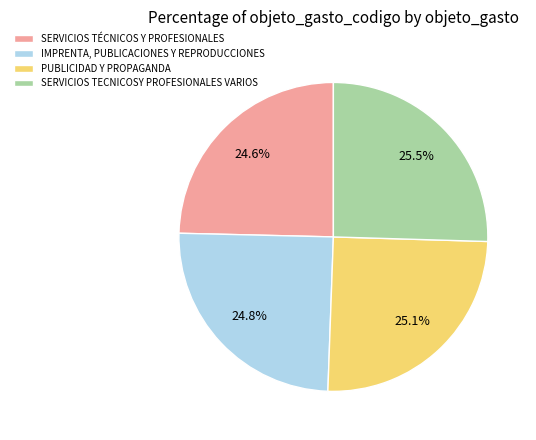

How many slices are in this pie chart?

4